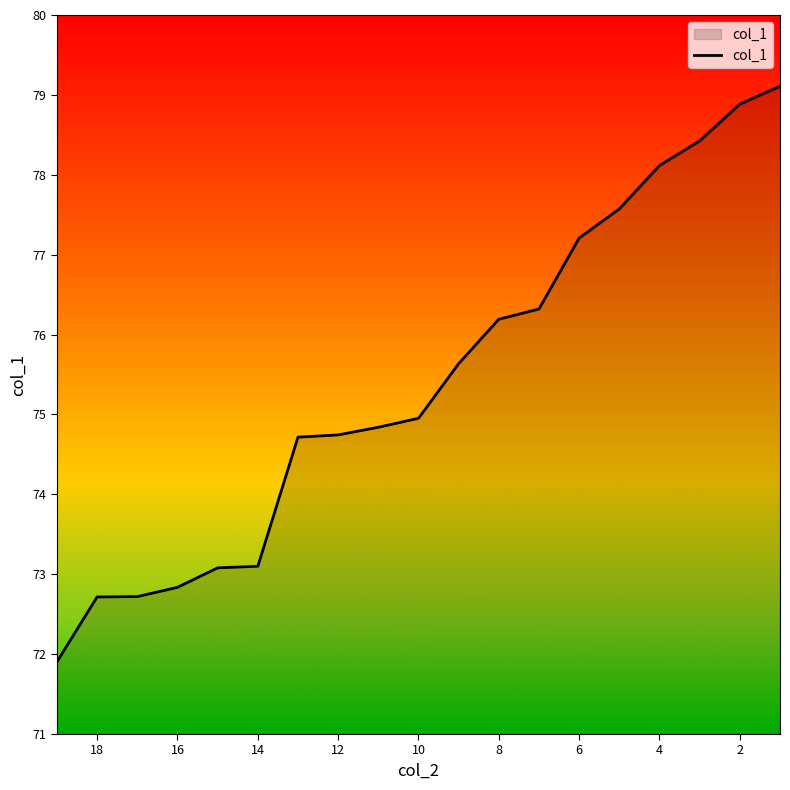

True or false: the data has more than 2 interior local peaks.

False